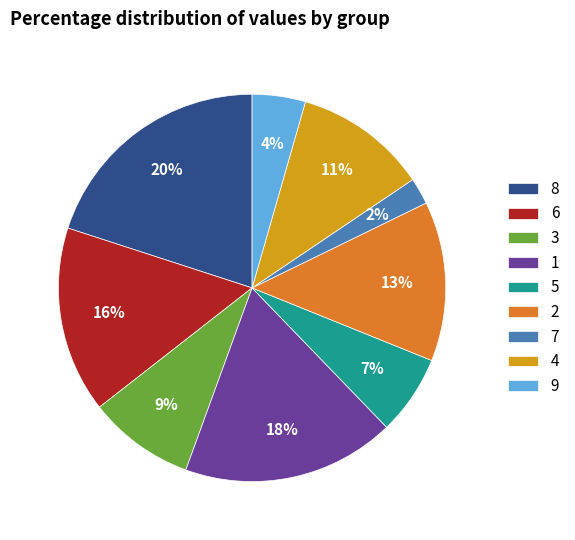

The 7 slice represents 2% of the pie. True or false?

True